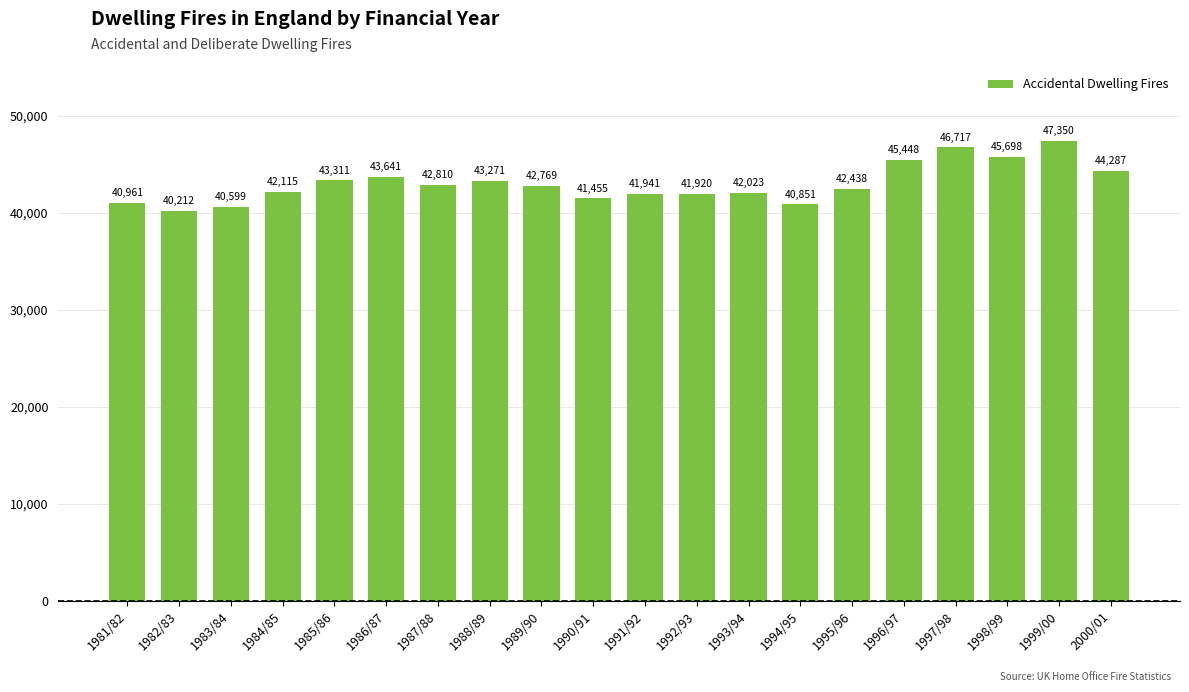

Reading left to right, transcribe all the data shown in this chart.

40961	40212	40599	42115	43311	43641	42810	43271	42769	41455	41941	41920	42023	40851	42438	45448	46717	45698	47350	44287